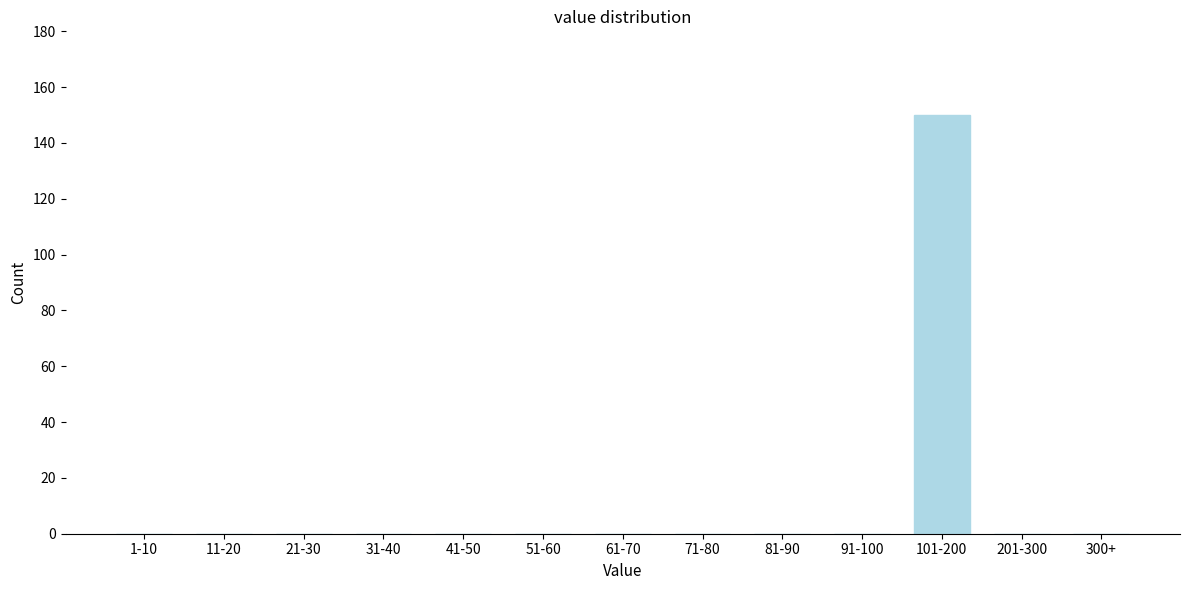

Reading left to right, what are all the values shown in this chart?

1-10=0	11-20=0	21-30=0	31-40=0	41-50=0	51-60=0	61-70=0	71-80=0	81-90=0	91-100=0	101-200=150	201-300=0	300+=0